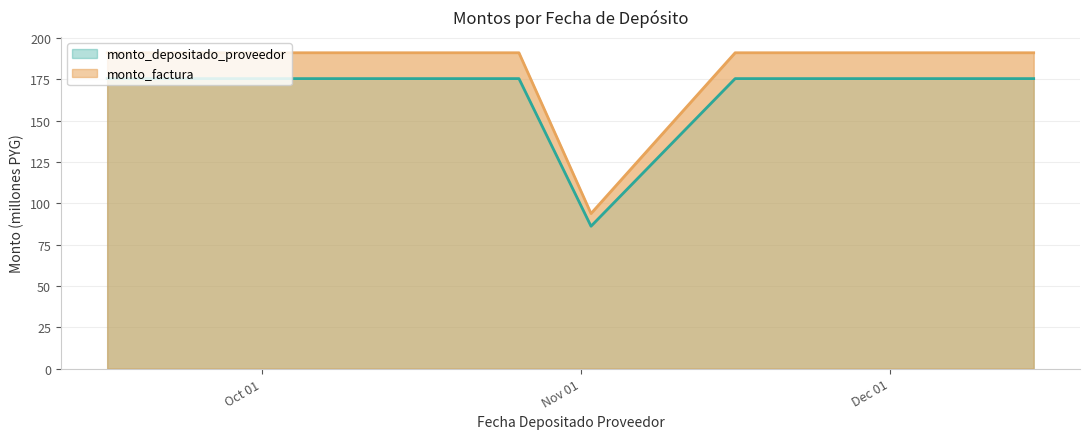

True or false: monto_factura and monto_depositado_proveedor intersect in this chart.

False